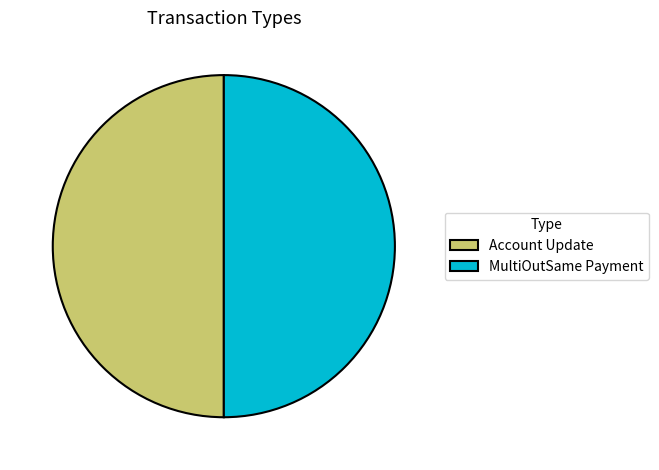

Is the sum of MultiOutSame Payment and Account Update greater than half?

Yes